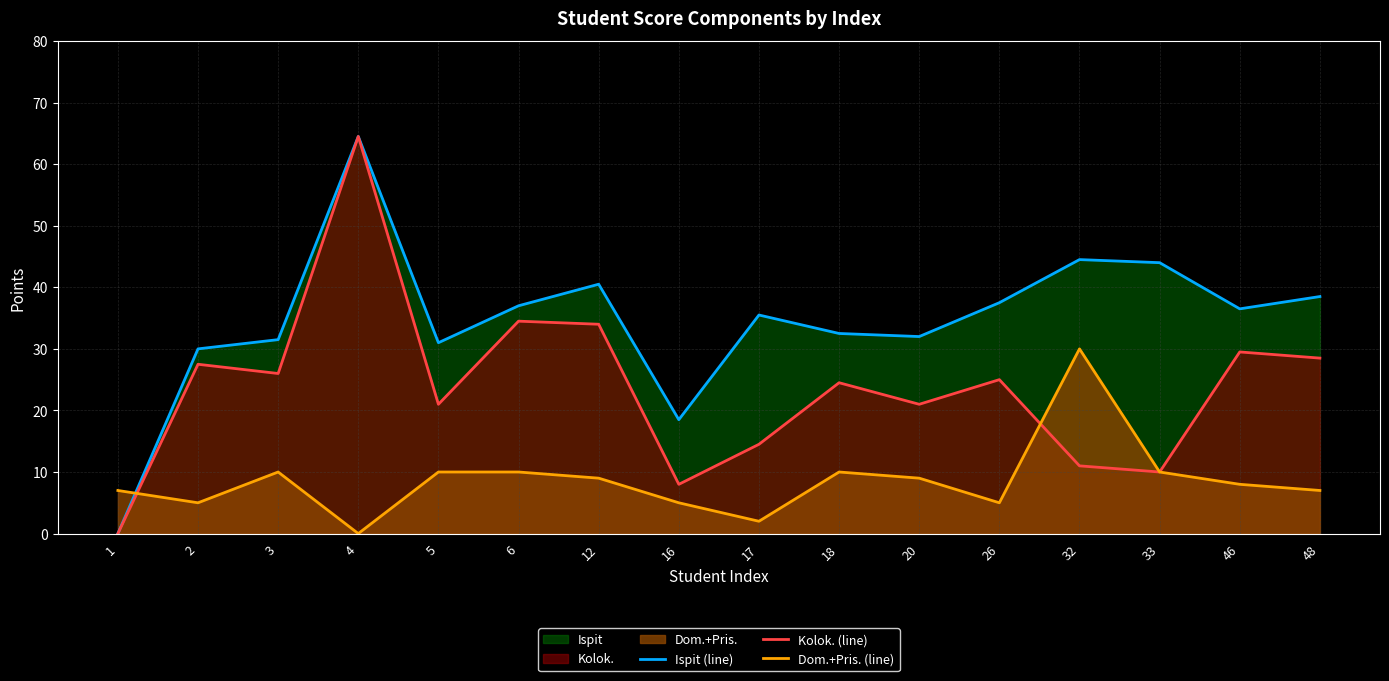

How many interior local valleys does the Ispit (line) series have?

4